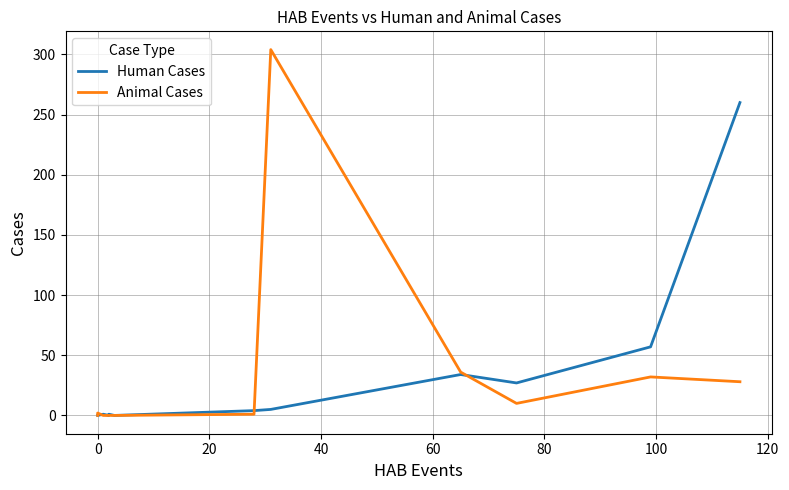

List the series in order of their peak value, highest first.

Animal Cases, Human Cases